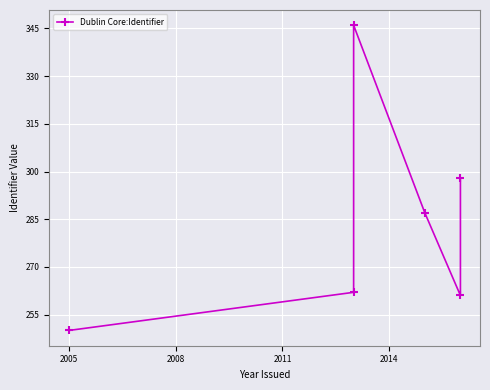

What is the average value?

284